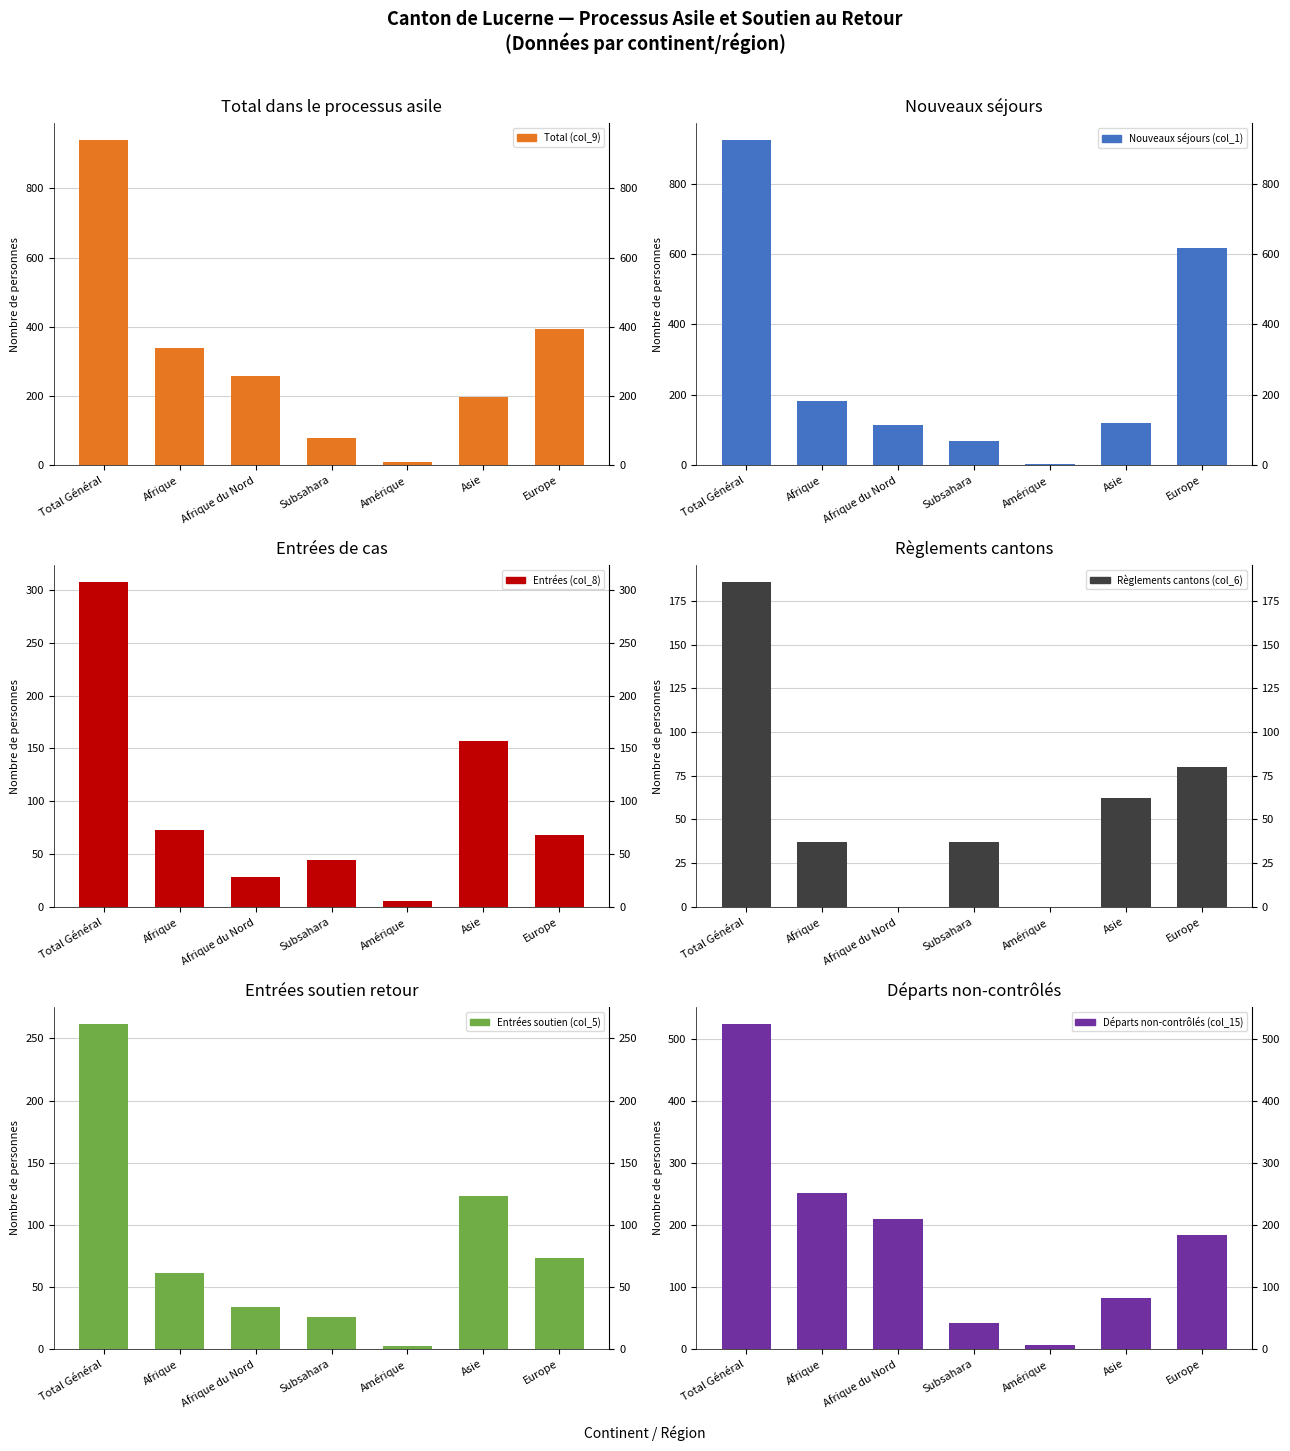

What is the spread (max minus min) of values at Subsahara?

51